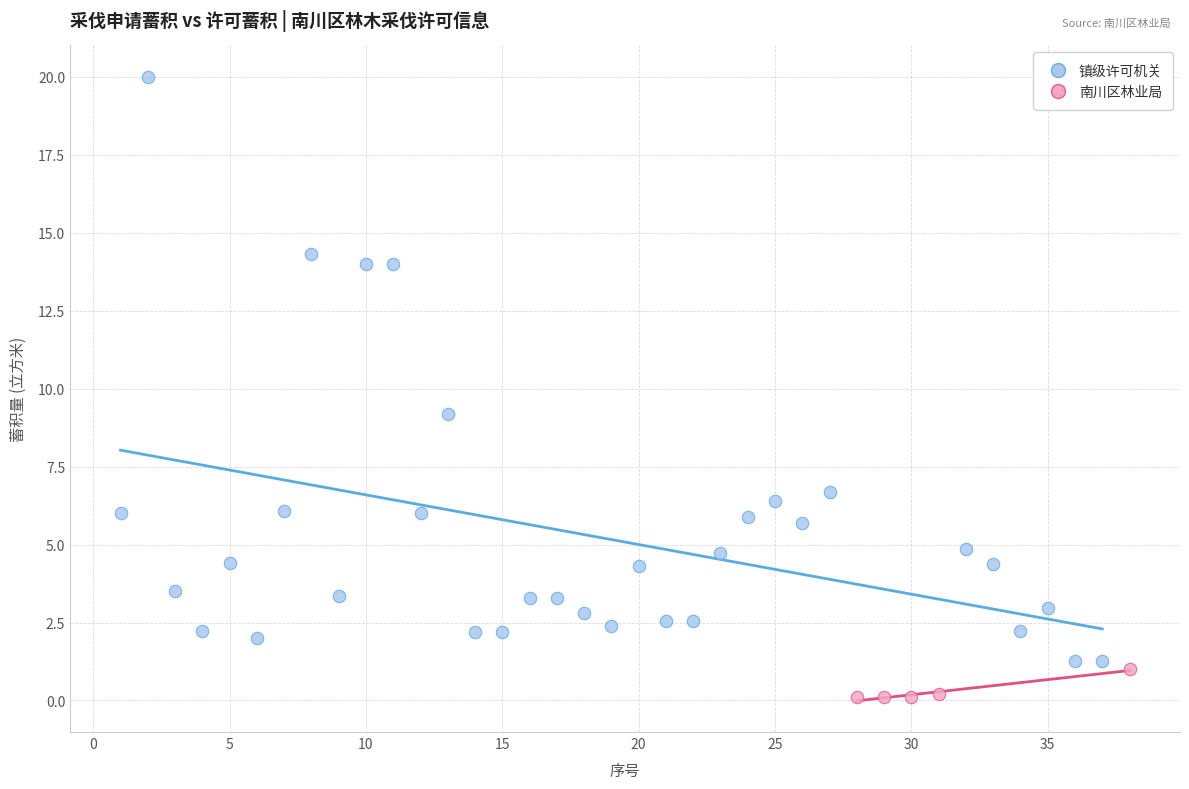

Which series has the widest spread of Y values?

镇级许可机关